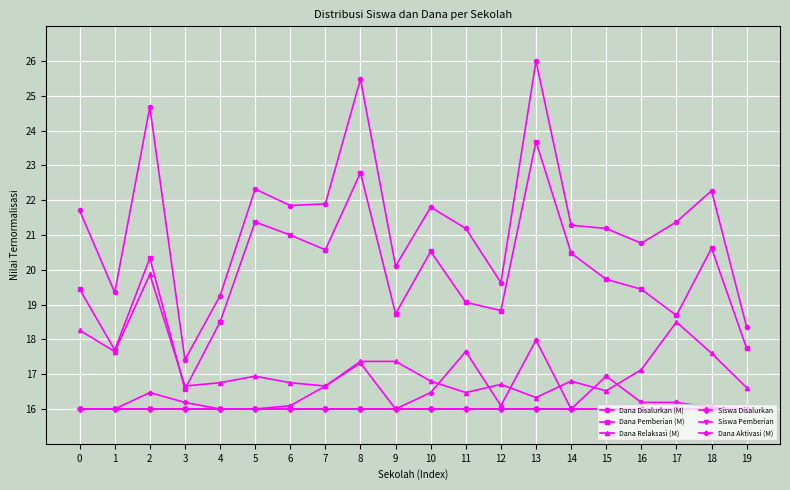

True or false: Dana Disalurkan (M) and Siswa Disalurkan intersect in this chart.

False